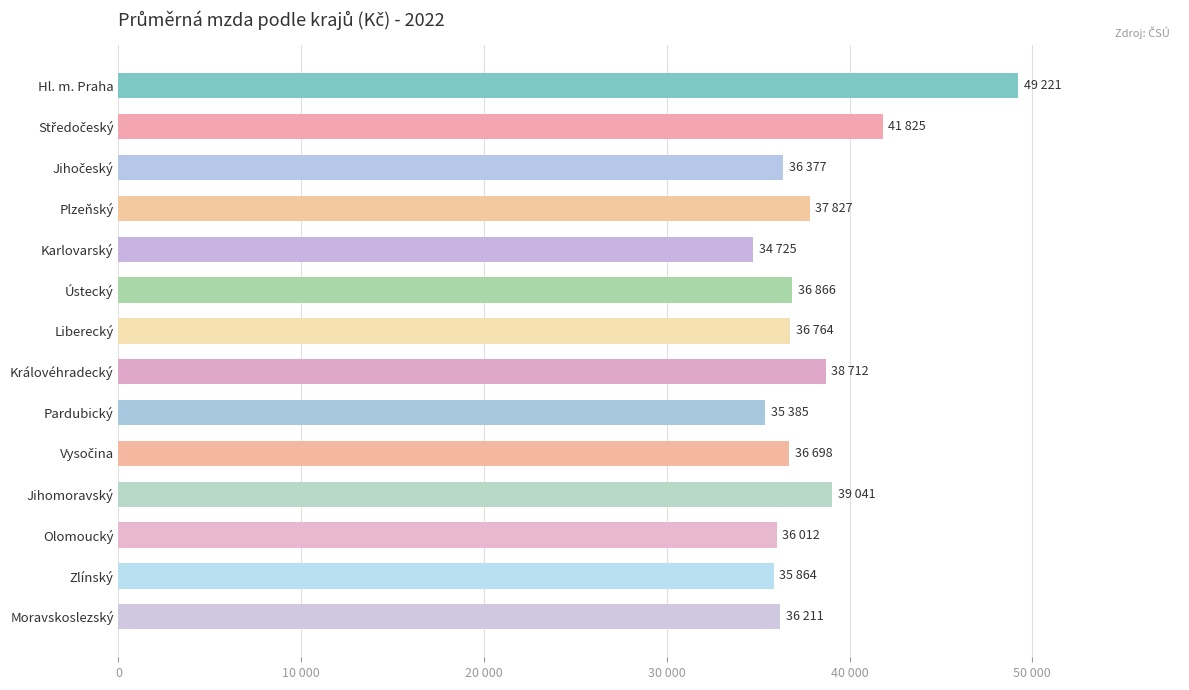

Which label corresponds to the smallest value in the chart?

Karlovarský